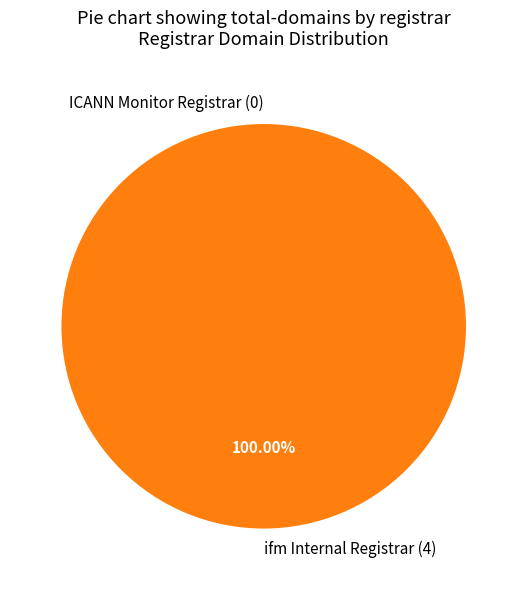

Count the number of slices in the pie.

2